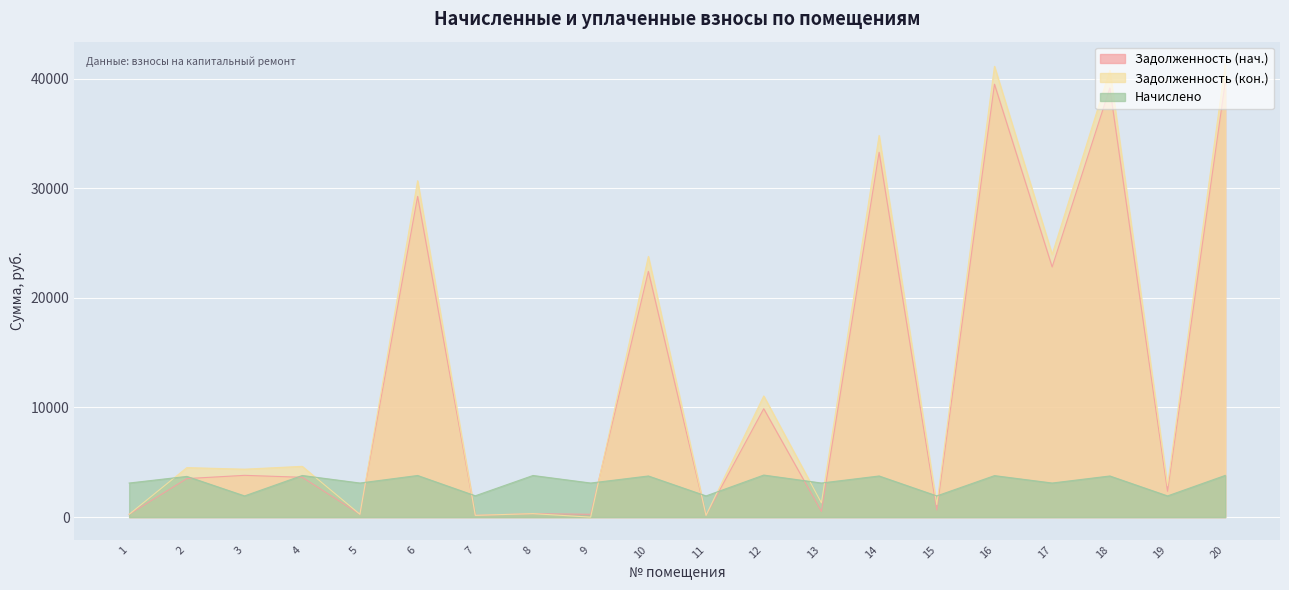

Is the value of Начислено at 17 greater than the value of Задолженность (нач.) at 12?

No